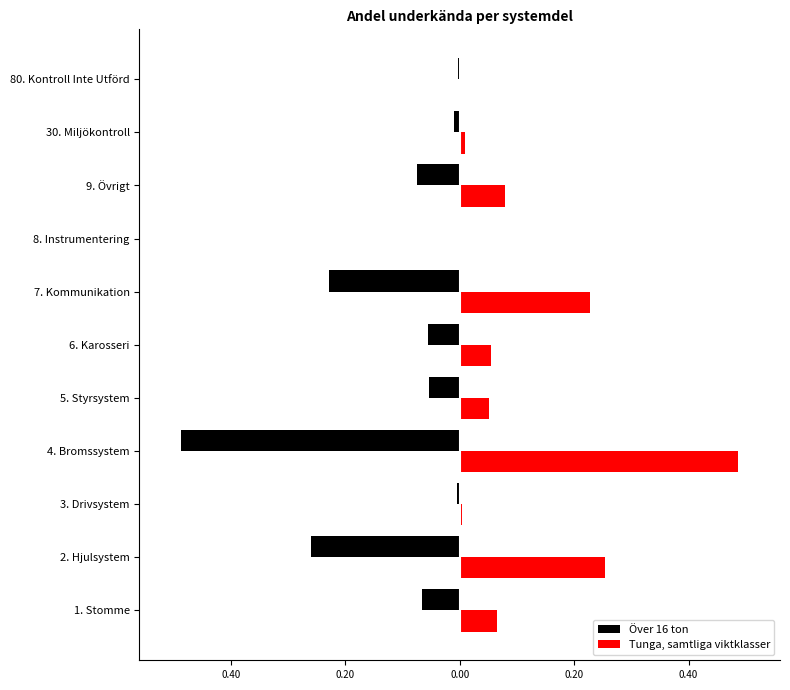

What is the difference between the maximum and second lowest values in the Över 16 ton series?

0.3